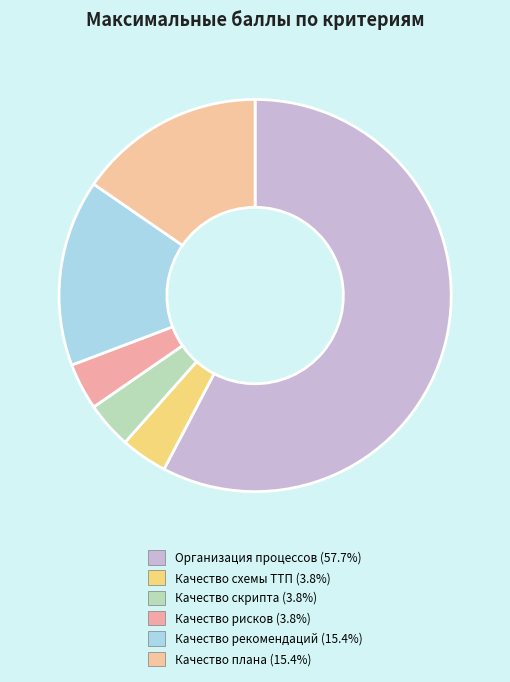

How many slices are in this pie chart?

6